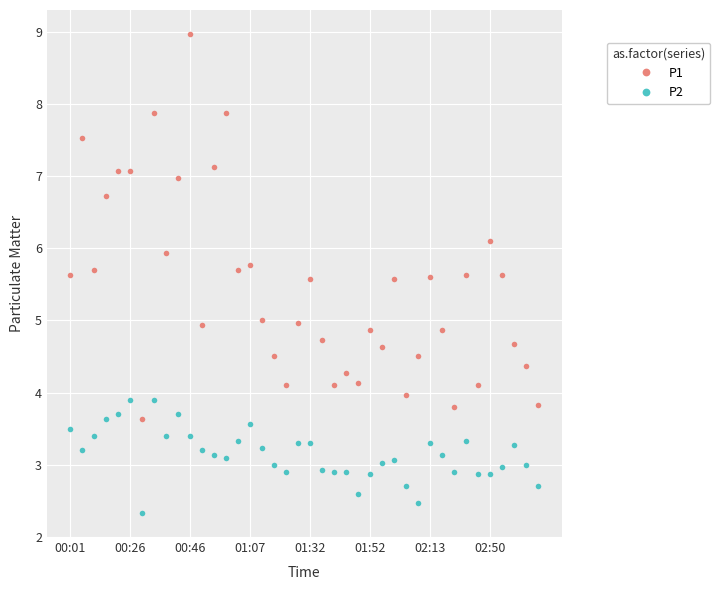

What is the value of the P2 point at the 1st from the left?

3.5